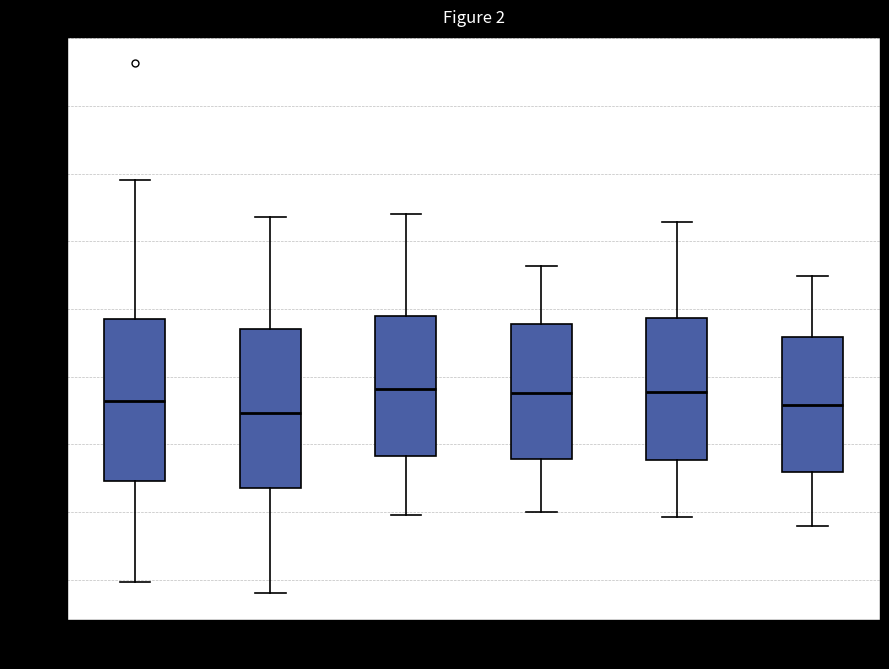

Where does the median line of the box for 16:00-19:59 sit on the y-axis? The values are not printed on the chart, so give them approximately, as read against the axis.

112.0